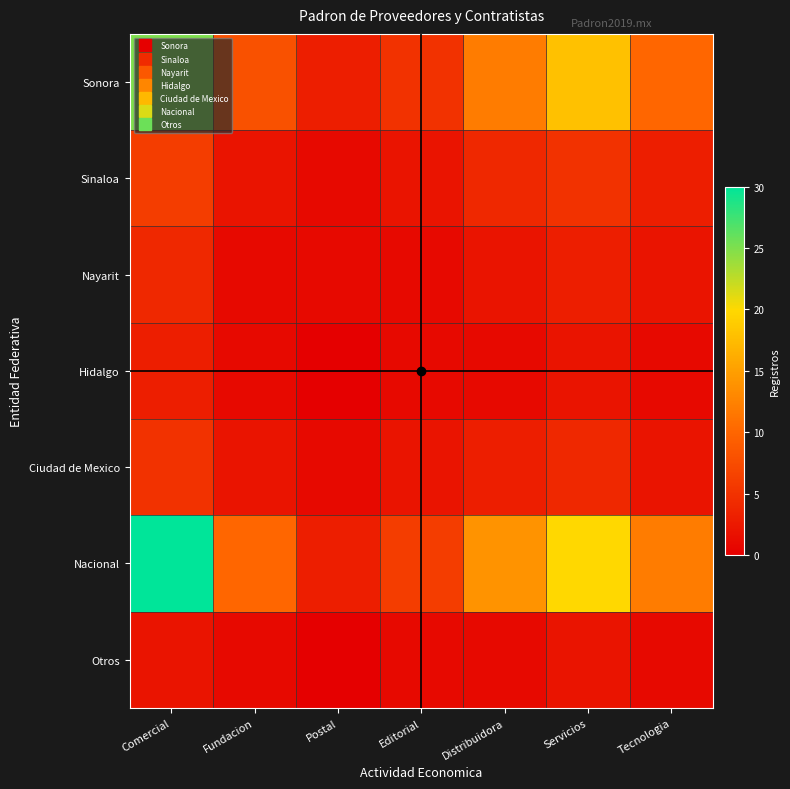

Reading left to right, list all the values displayed in this chart.

Sonora: Comercial=25	Fundacion=8	Postal=3	Editorial=5	Distribuidora=12	Servicios=18	Tecnologia=10
Sinaloa: Comercial=6	Fundacion=2	Postal=1	Editorial=2	Distribuidora=4	Servicios=5	Tecnologia=3
Nayarit: Comercial=4	Fundacion=1	Postal=1	Editorial=1	Distribuidora=2	Servicios=3	Tecnologia=2
Hidalgo: Comercial=3	Fundacion=1	Postal=0	Editorial=1	Distribuidora=1	Servicios=2	Tecnologia=1
Ciudad de Mexico: Comercial=5	Fundacion=2	Postal=1	Editorial=2	Distribuidora=3	Servicios=4	Tecnologia=2
Nacional: Comercial=30	Fundacion=10	Postal=3	Editorial=6	Distribuidora=14	Servicios=20	Tecnologia=12
Otros: Comercial=2	Fundacion=1	Postal=0	Editorial=1	Distribuidora=1	Servicios=2	Tecnologia=1